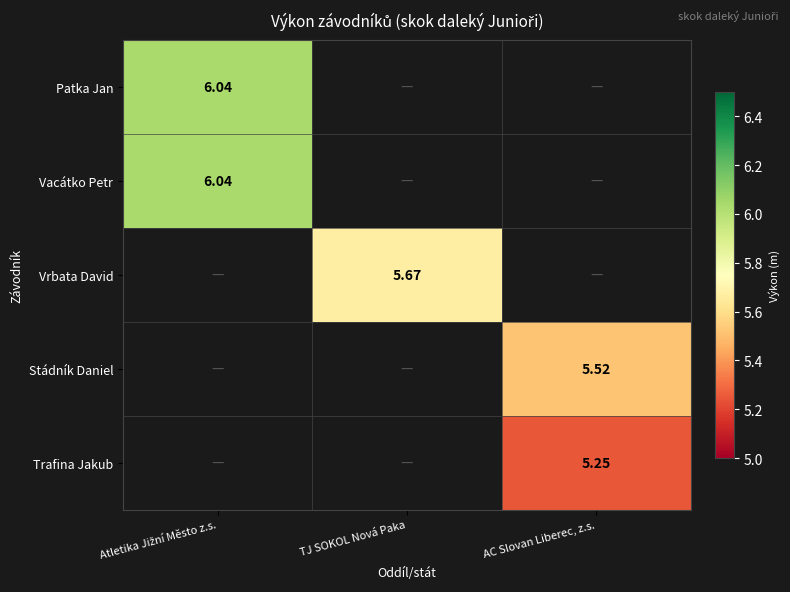

What is the approximate value of Patka Jan at Atletika Jižní Město z.s.?

6.0